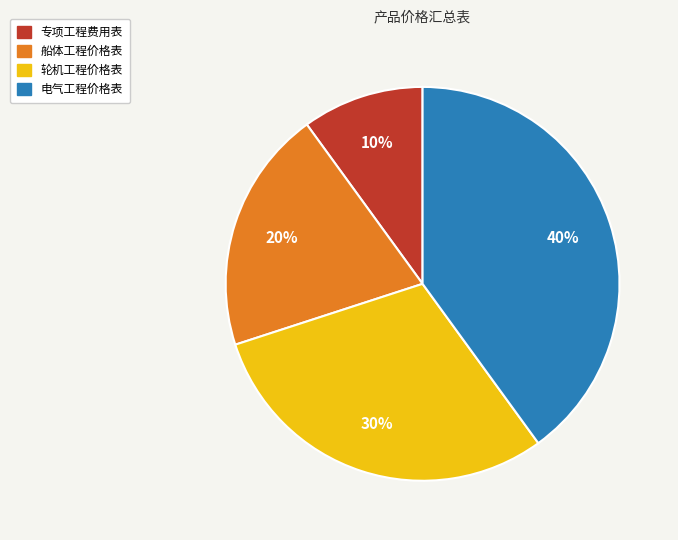

True or false: 船体工程价格表 accounts for 20% of the total.

True